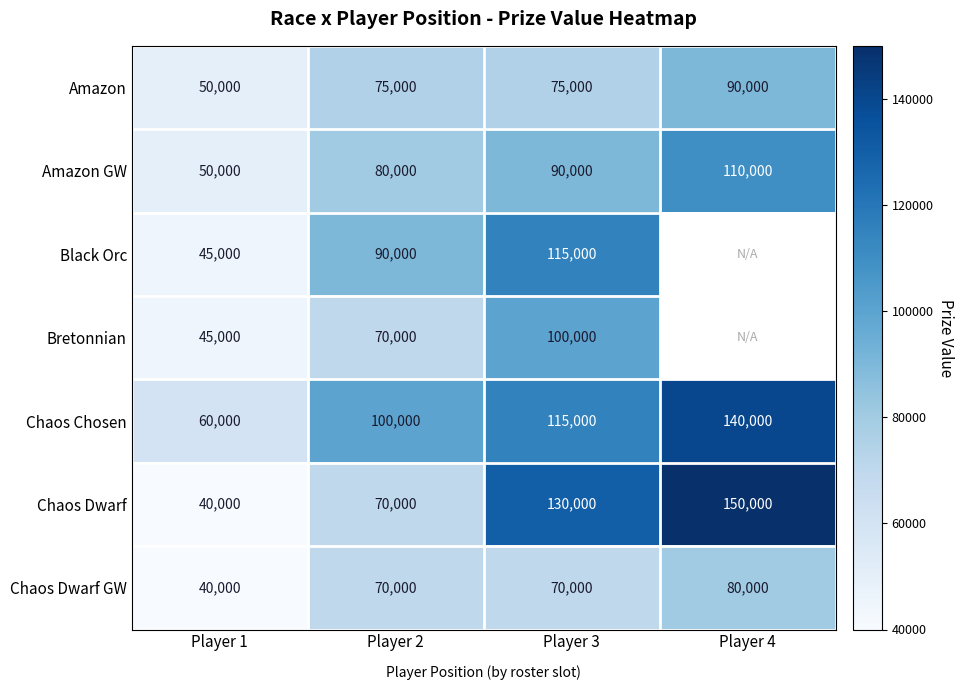

List the labels in order of Chaos Dwarf value, largest first.

Player 4, Player 3, Player 2, Player 1